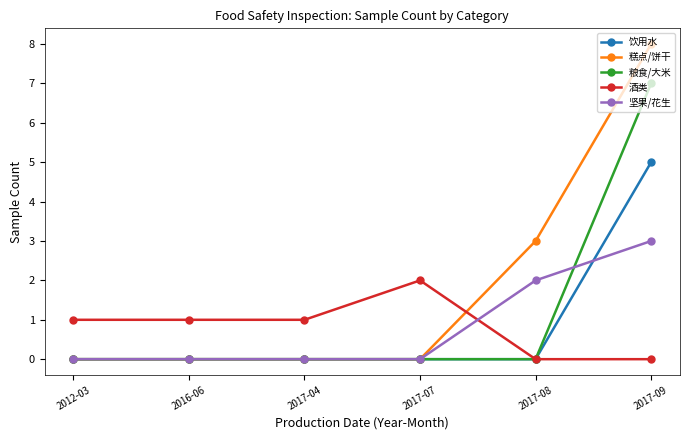

What is the maximum value for 饮用水?

5